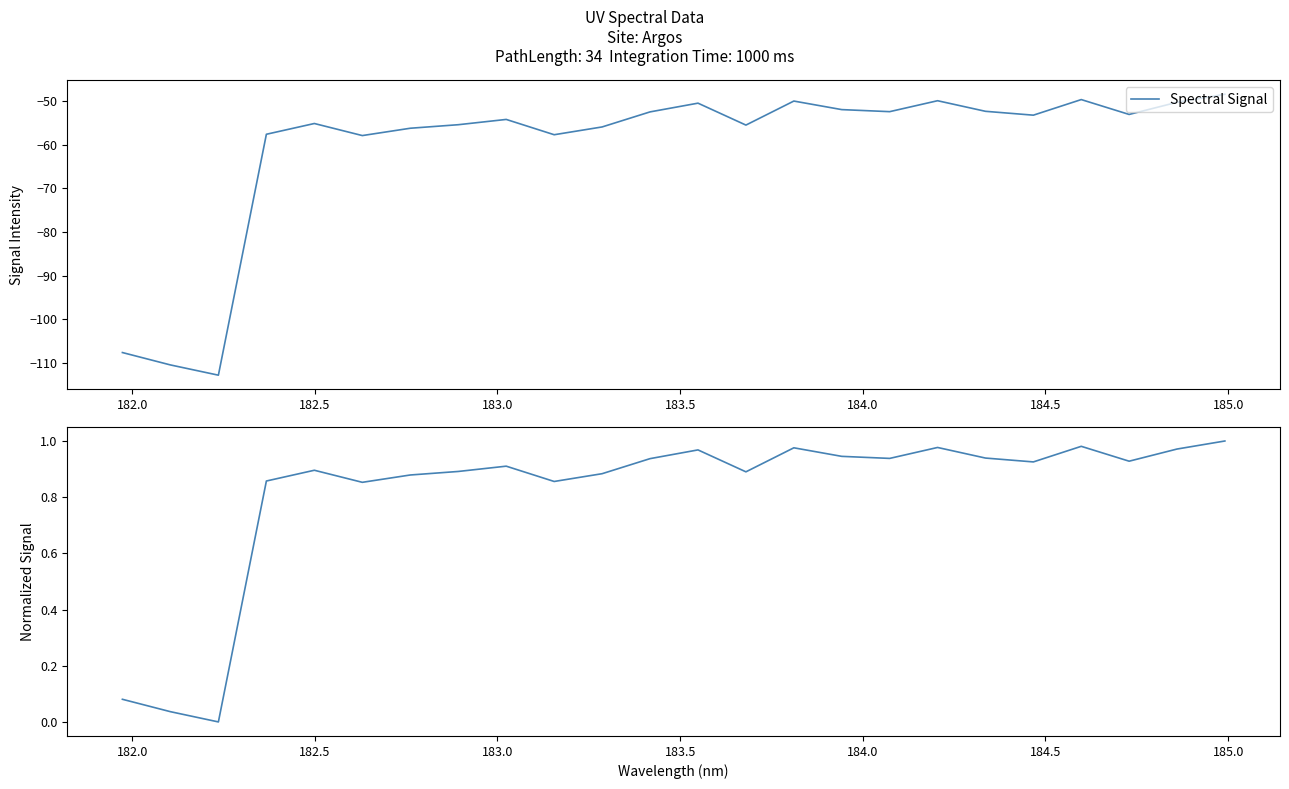

Reading right to left, list all the values displayed in this chart.

Spectral Signal: -48.4	-50.2	-53.0	-49.6	-53.2	-52.3	-49.9	-52.4	-51.9	-50.0	-55.5	-50.4	-52.4	-55.9	-57.7	-54.2	-55.4	-56.2	-57.9	-55.1	-57.6	-112.9	-110.5	-107.7
Normalized Signal: 1.0	1.0	0.9	1.0	0.9	0.9	1.0	0.9	0.9	1.0	0.9	1.0	0.9	0.9	0.9	0.9	0.9	0.9	0.9	0.9	0.9	0.0	0.0	0.1